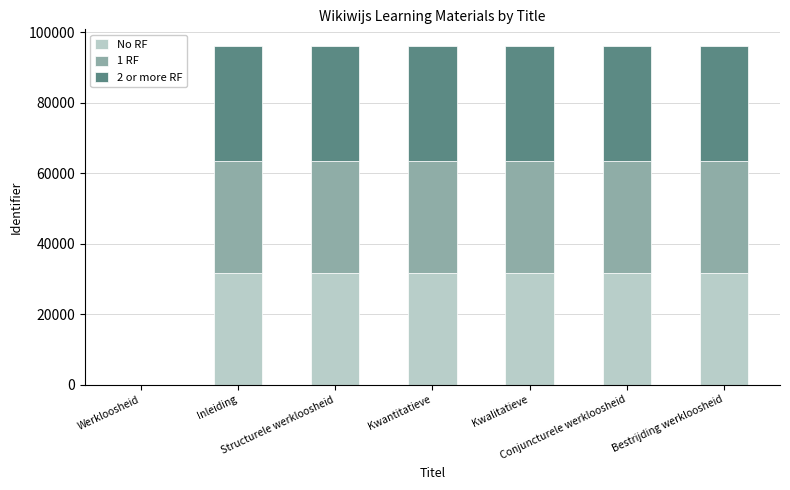

What is the maximum value for No RF?

31672